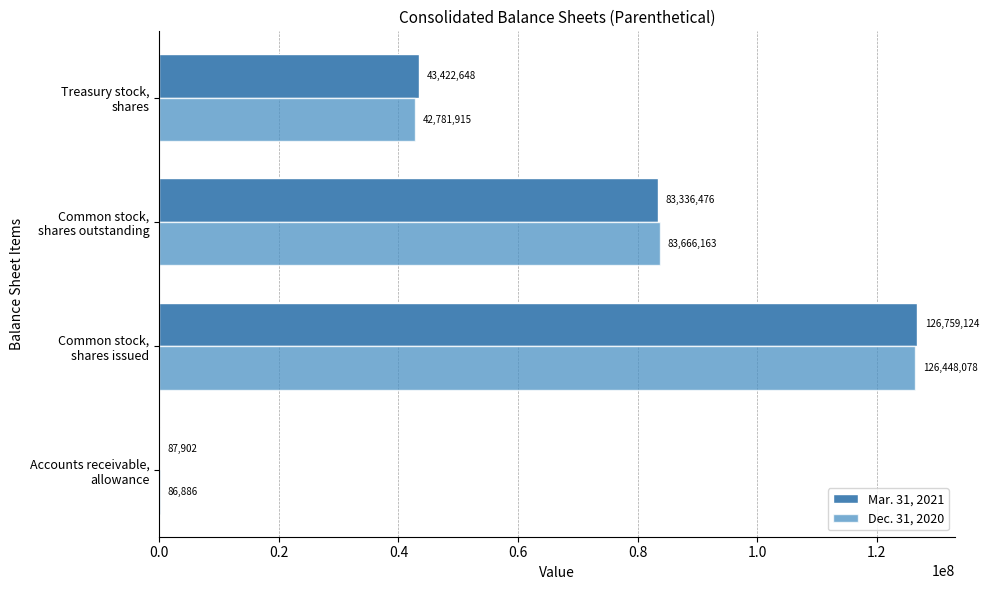

Count the number of categories in the chart.

4